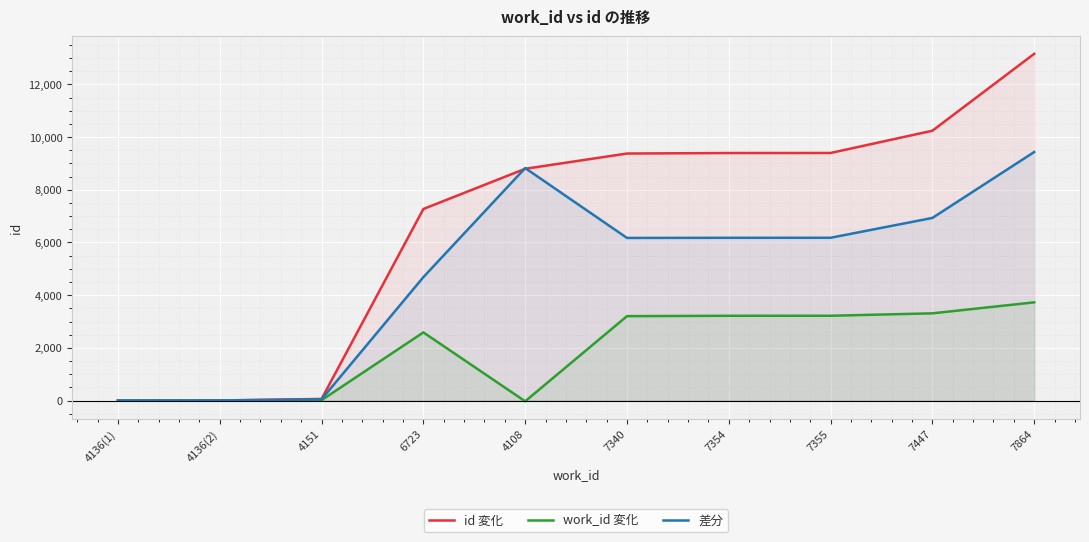

Reading left to right, what are all the values shown in this chart?

id 変化: 4136(1)=0	4136(2)=3	4151=62	6723=7272	4108=8798	7340=9377	7354=9396	7355=9398	7447=10243	7864=13162
work_id 変化: 4136(1)=0	4136(2)=0	4151=15	6723=2587	4108=-28	7340=3204	7354=3218	7355=3219	7447=3311	7864=3728
差分: 4136(1)=0	4136(2)=3	4151=47	6723=4685	4108=8826	7340=6173	7354=6178	7355=6179	7447=6932	7864=9434